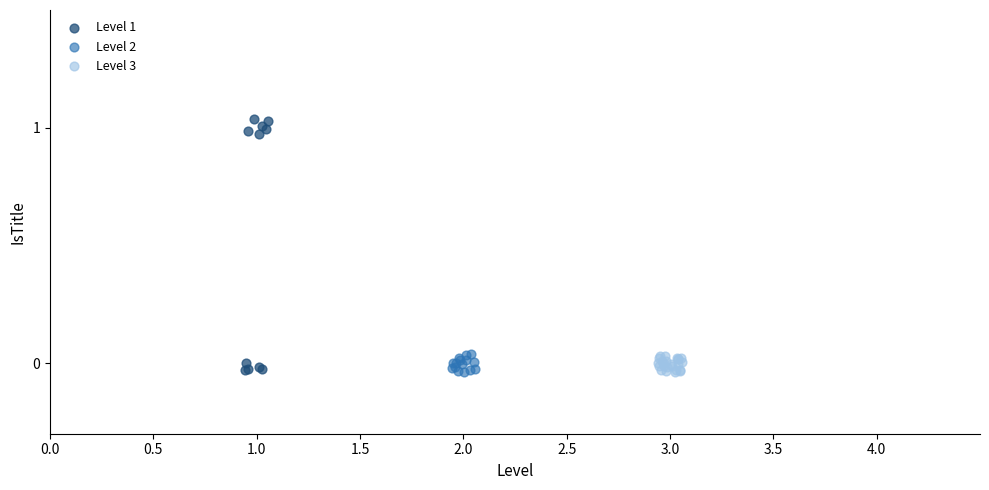

Which series reaches the maximum Y coordinate?

Level 1